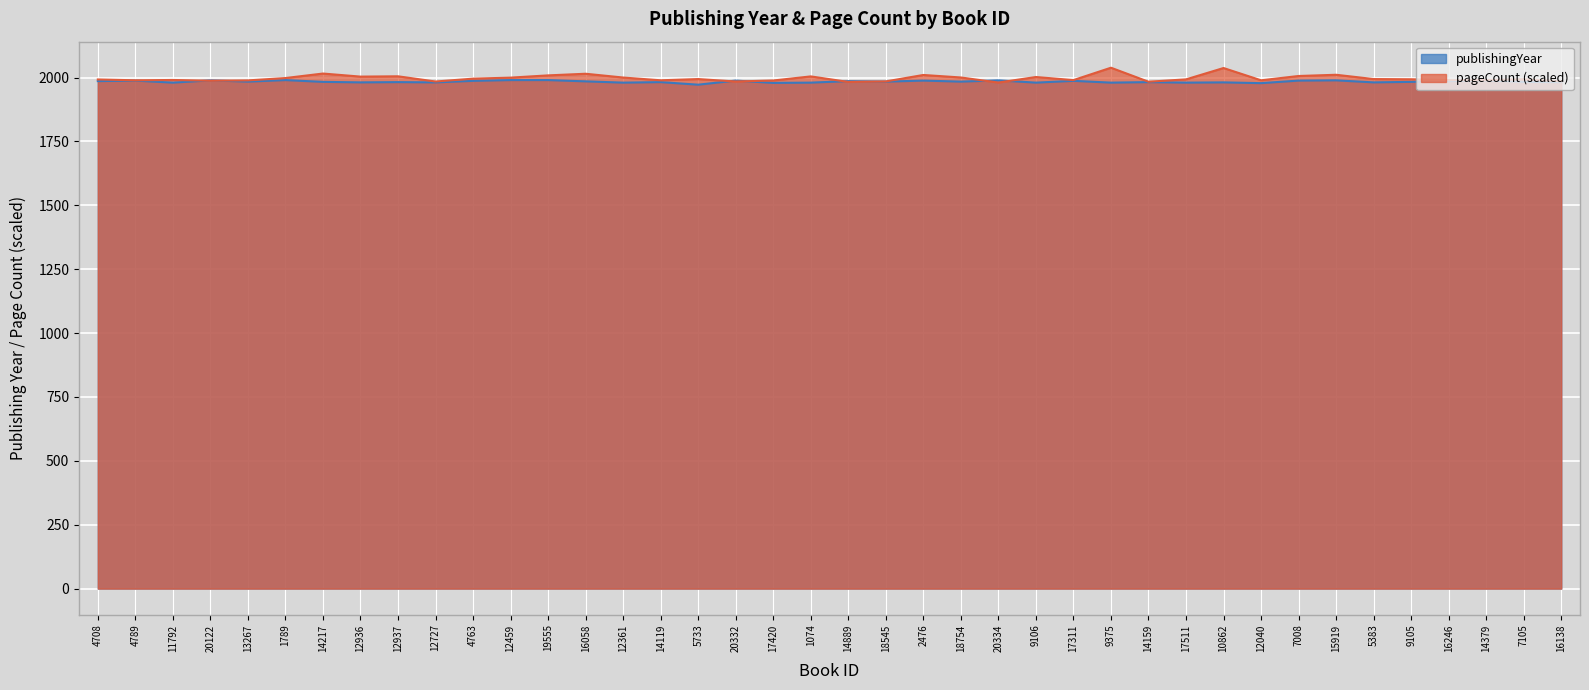

Which category has the highest value across all series?

9375